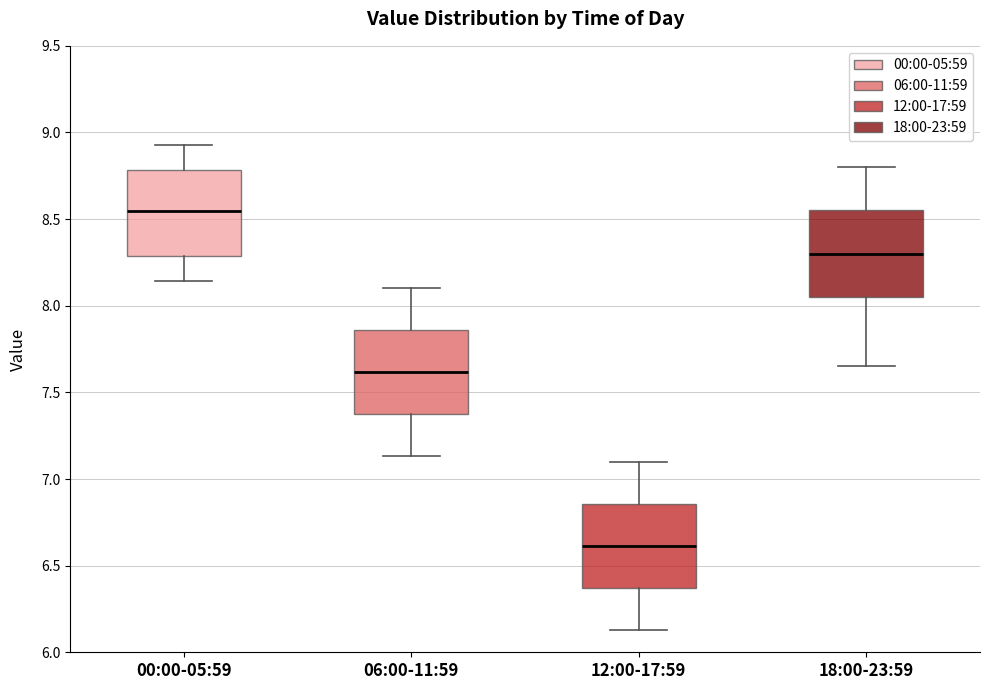

Reading left to right, read every box against the y-axis: the position of its median line, the range the box covers, and the ends of its whiskers. The values are not printed on the chart, so give them approximately, as read against the axis.

00:00-05:59: median 8.55, box 8.30 to 8.80, whiskers 8.15 to 8.95
06:00-11:59: median 7.60, box 7.35 to 7.85, whiskers 7.15 to 8.10
12:00-17:59: median 6.60, box 6.35 to 6.85, whiskers 6.15 to 7.10
18:00-23:59: median 8.30, box 8.05 to 8.55, whiskers 7.65 to 8.80